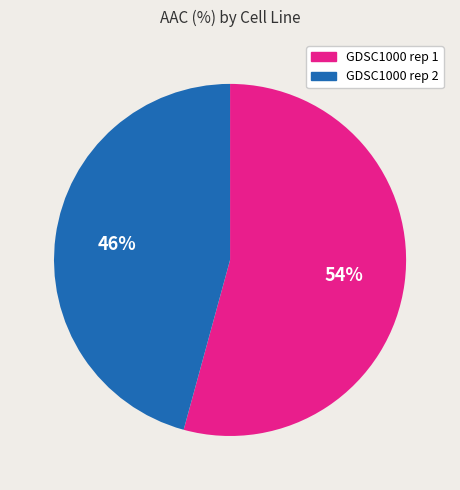

Does GDSC1000 rep 2 account for over 50% of the chart?

No